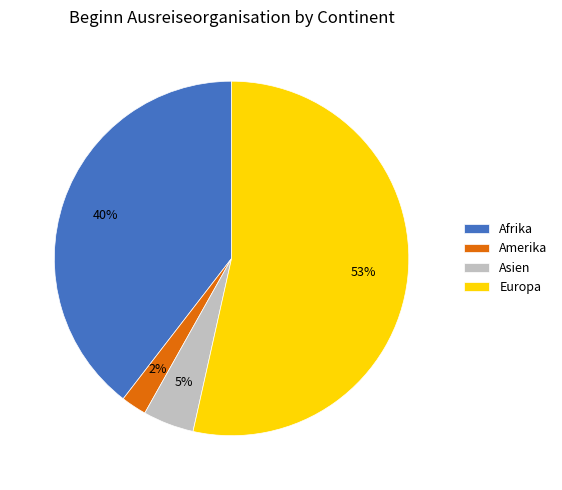

Combined, do Amerika and Afrika account for over 50%?

No